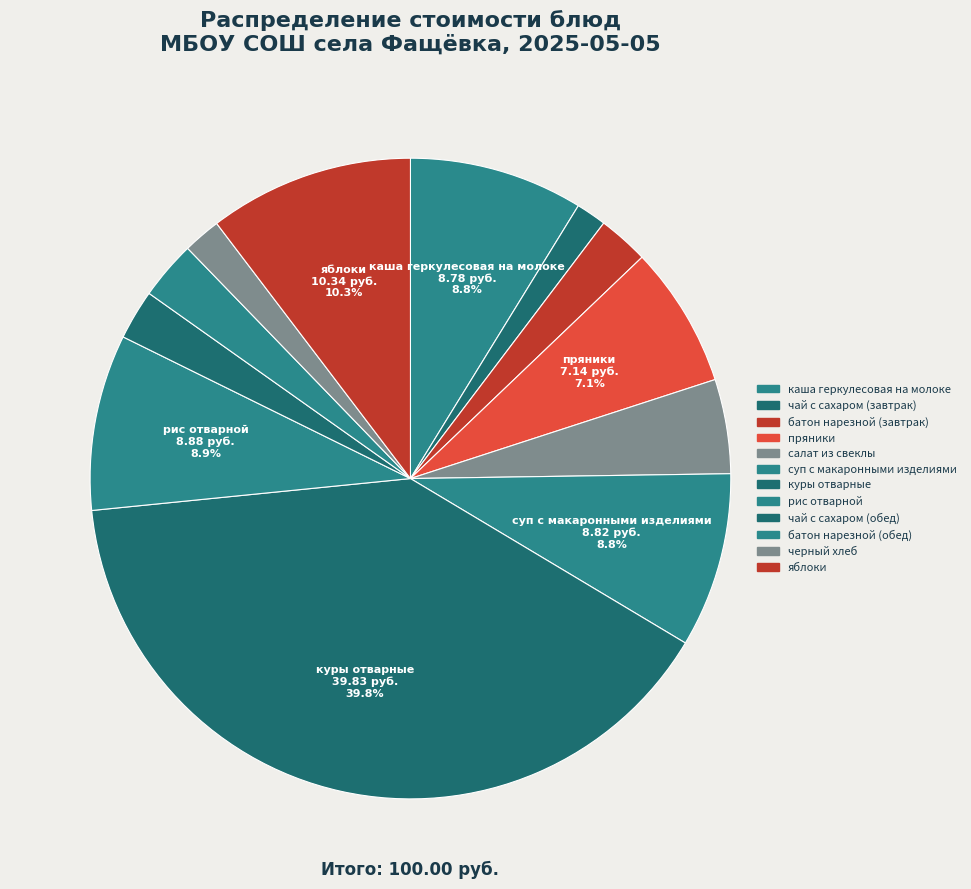

How many slices are in this pie chart?

12